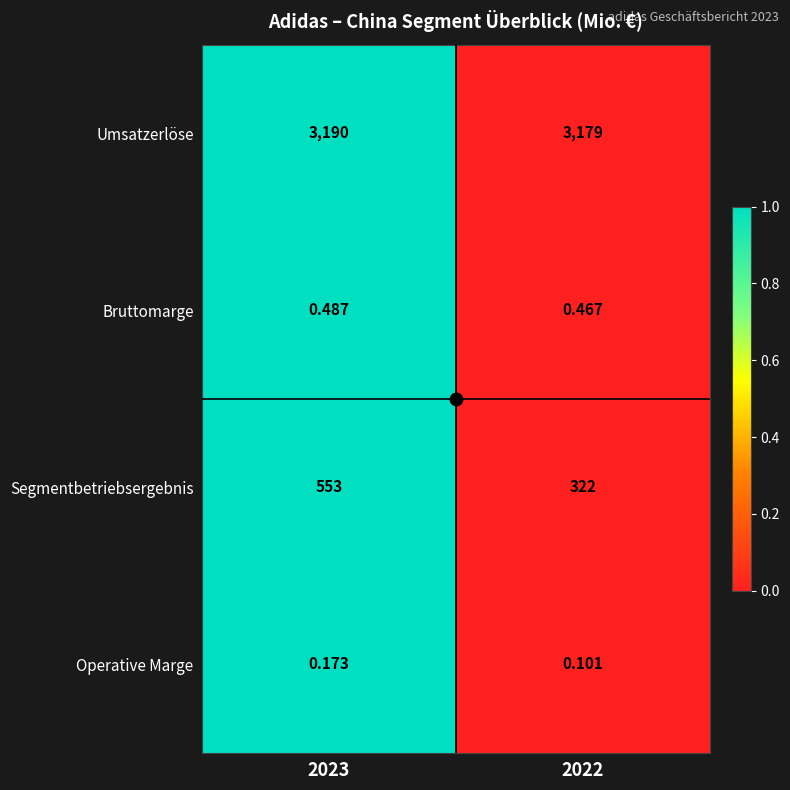

Which series has the largest total across all categories?

Umsatzerlöse